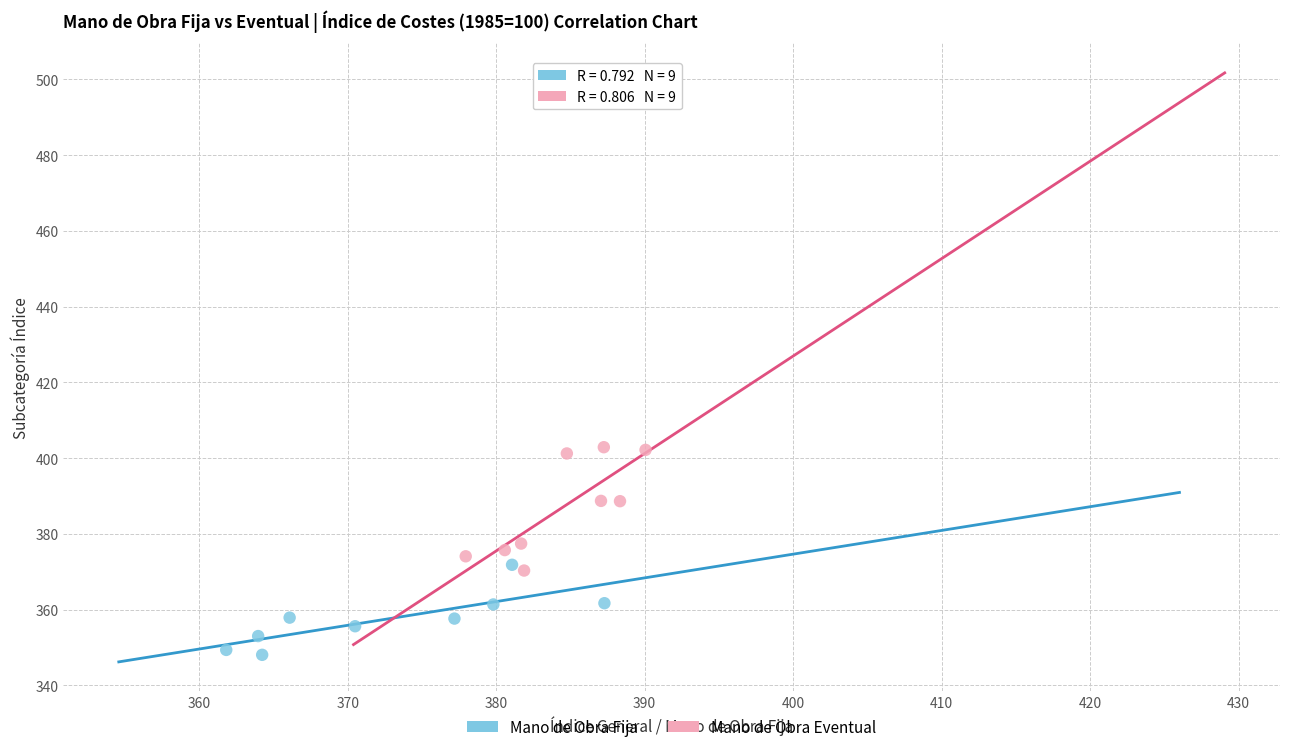

Which series contains the highest Y value?

Mano de Obra Eventual